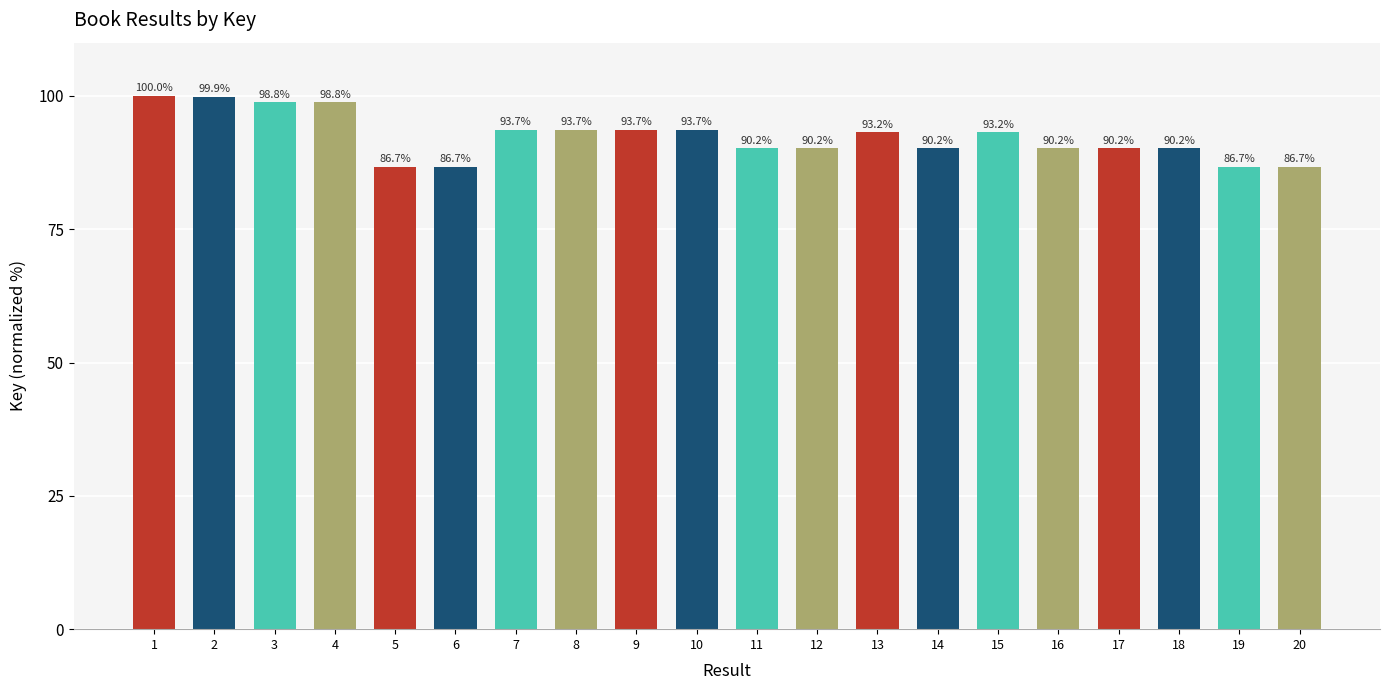

Approximately how many times larger is the value at 20 compared to 4?

0.9